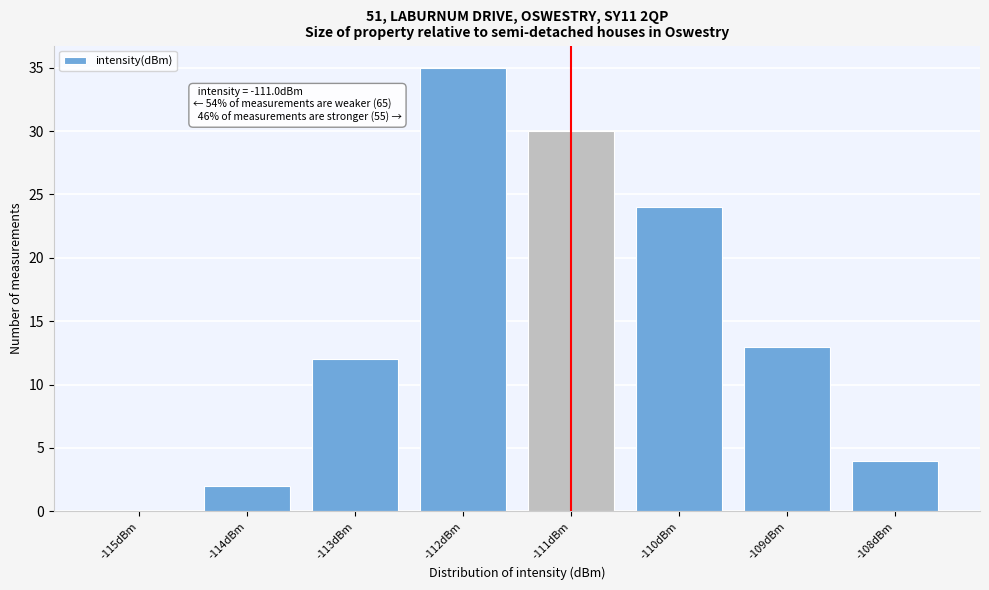

Reading right to left, what are all the values shown in this chart?

-108dBm=4	-109dBm=13	-110dBm=24	-111dBm=30	-112dBm=35	-113dBm=12	-114dBm=2	-115dBm=0